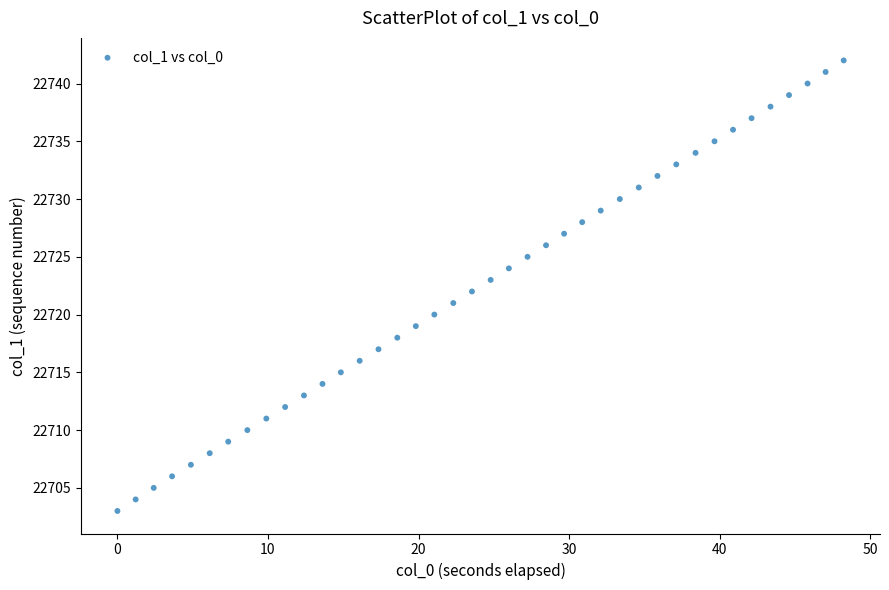

How many points are shown in the scatter plot?

40